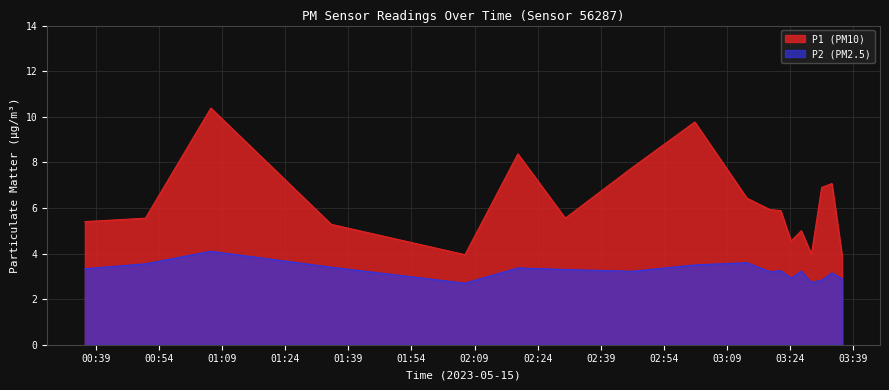

Is the value of P2 at 02:30 greater than the value of P1 at 00:36?

No